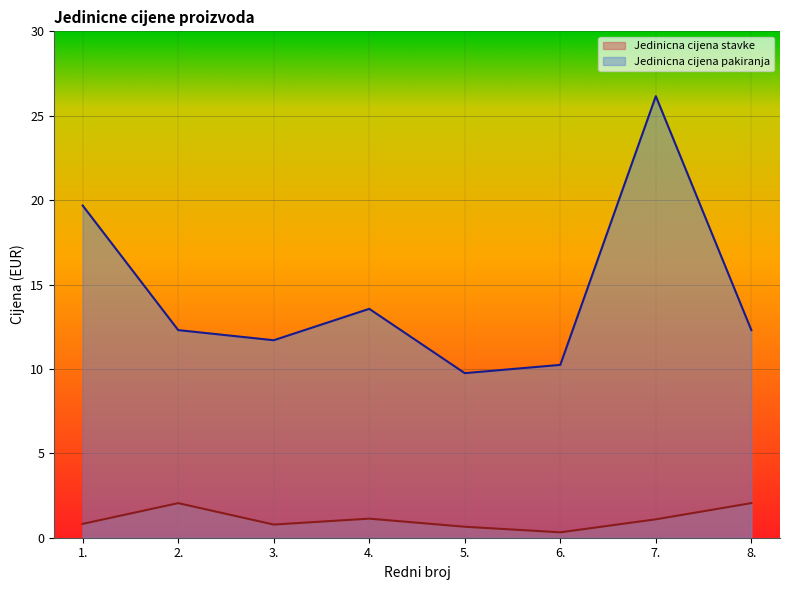

Reading left to right, what are all the values shown in this chart?

Jedinicna cijena stavke: 0.8	2.0	0.8	1.1	0.7	0.3	1.1	2.0
Jedinicna cijena pakiranje: 19.7	12.3	11.7	13.6	9.8	10.2	26.2	12.3